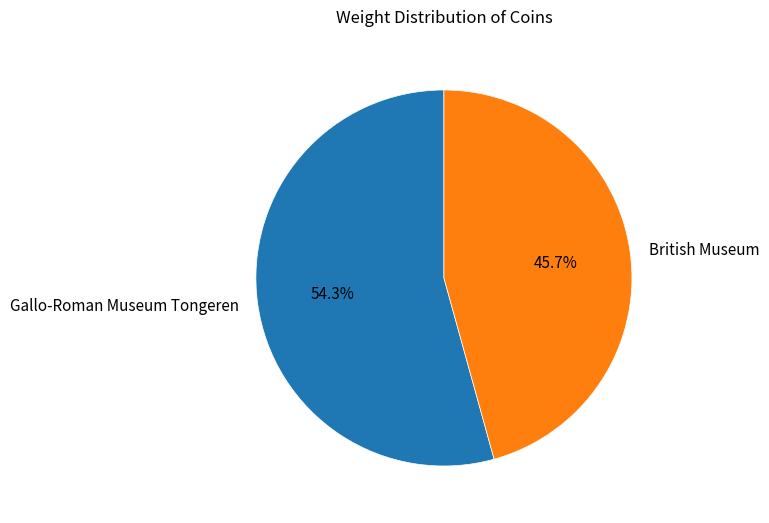

True or false: British Museum accounts for 46% of the total.

True